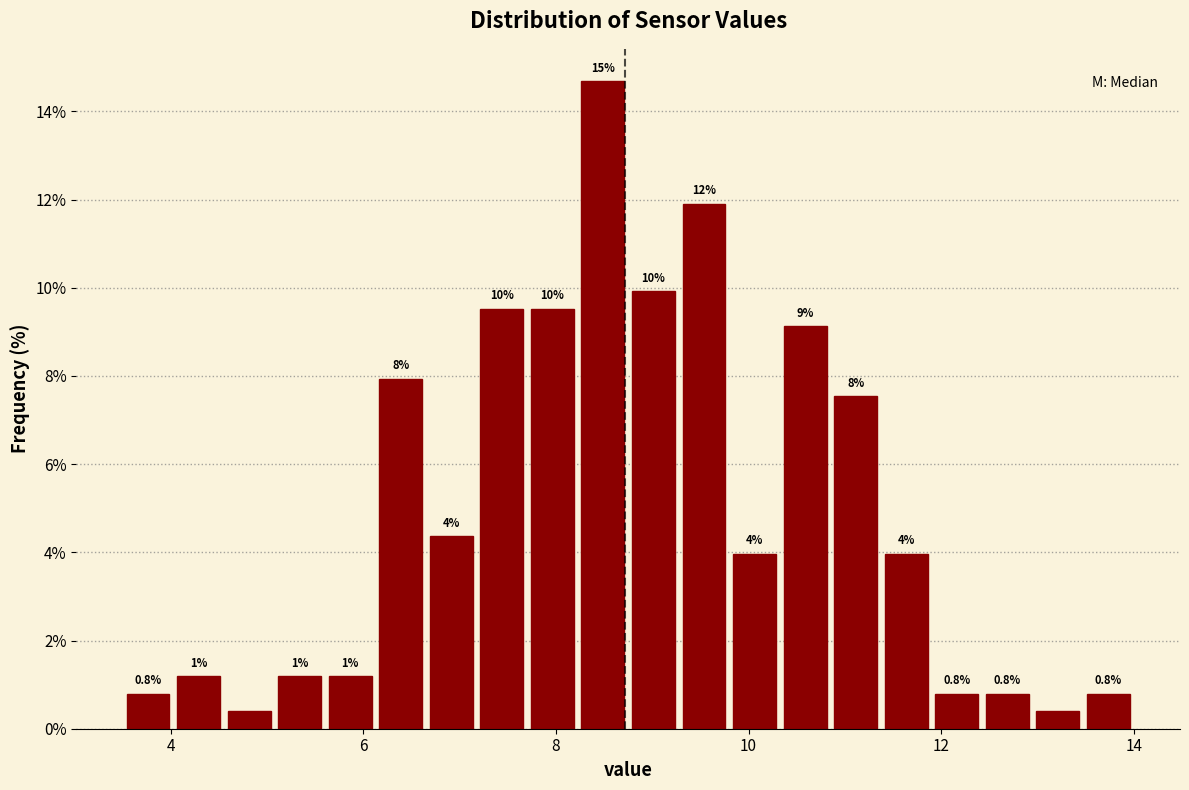

Around what value on the x-axis is the tallest bar? Give the approximate position of its centre, as read against the axis.

8.4